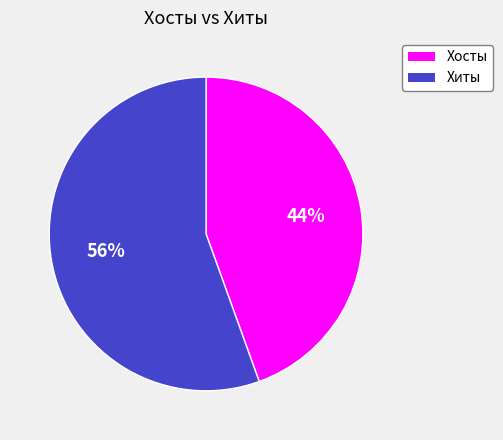

Is there any slice that represents more than half of the pie?

Yes